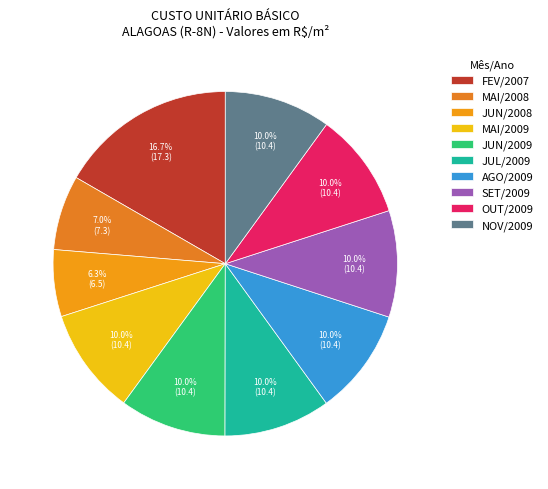

How many segments does this pie chart have?

10